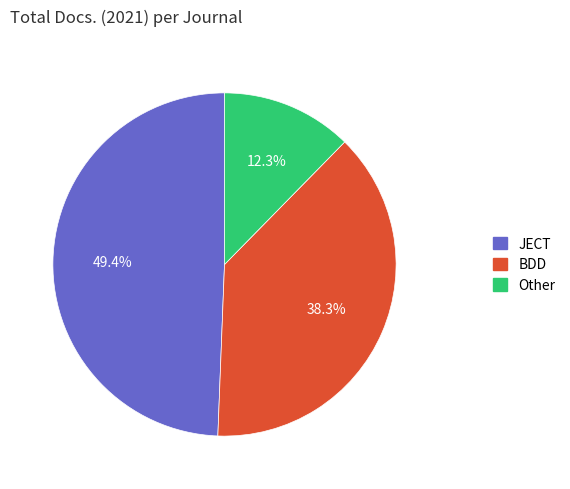

To the nearest percent, what is the difference between the largest and smallest slice percentages?

37%